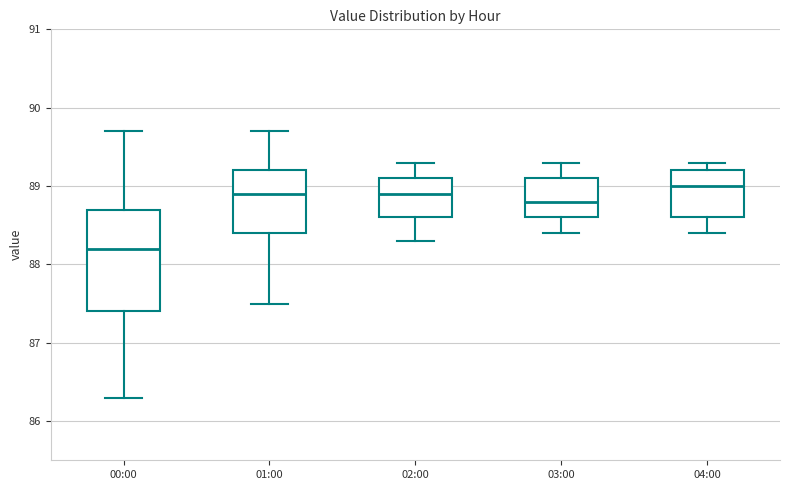

Where is the upper edge of the box for 03:00 on the y-axis? The values are not printed on the chart, so give them approximately, as read against the axis.

89.1